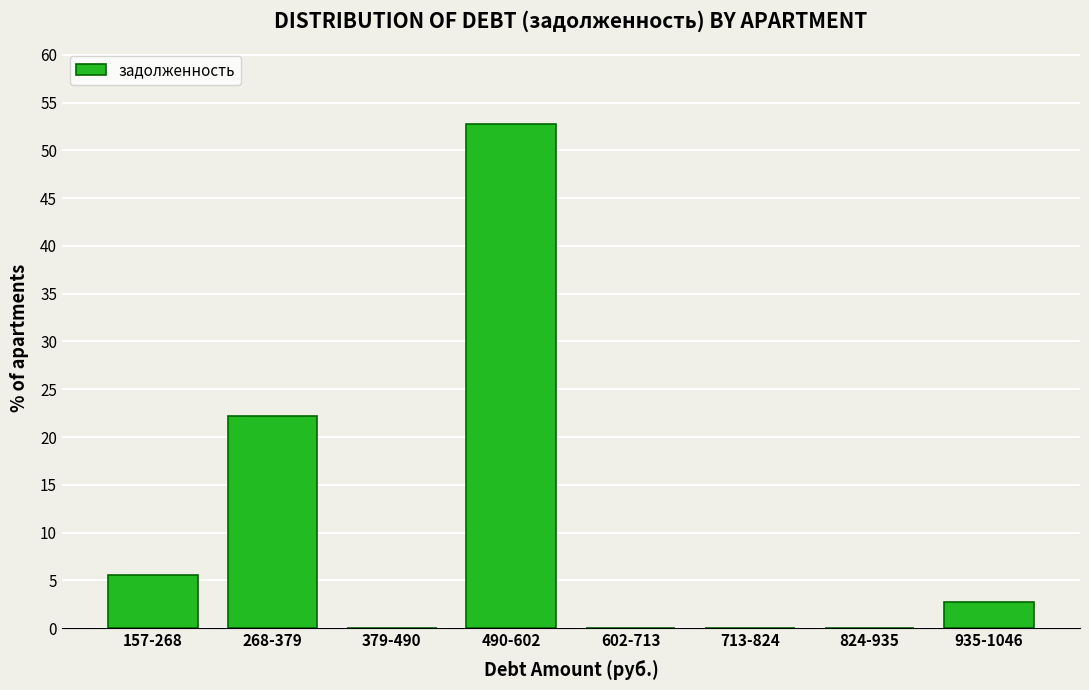

Reading left to right, extract all data points from this chart.

157-268=5.6	268-379=22.2	379-490=0.0	490-602=52.8	602-713=0.0	713-824=0.0	824-935=0.0	935-1046=2.8